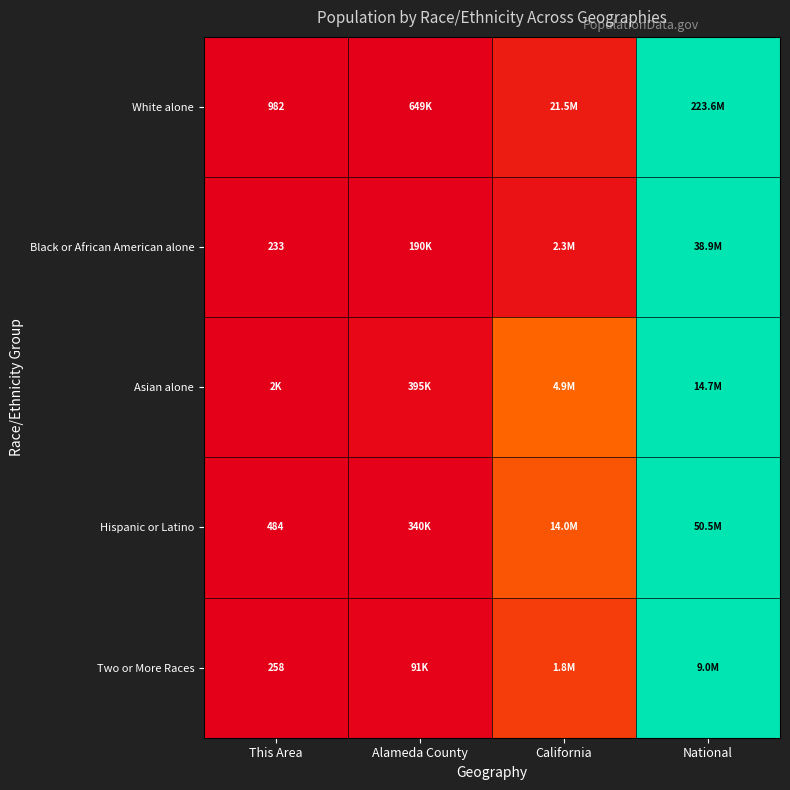

Where is Hispanic or Latino nearest to the value 0?

This Area